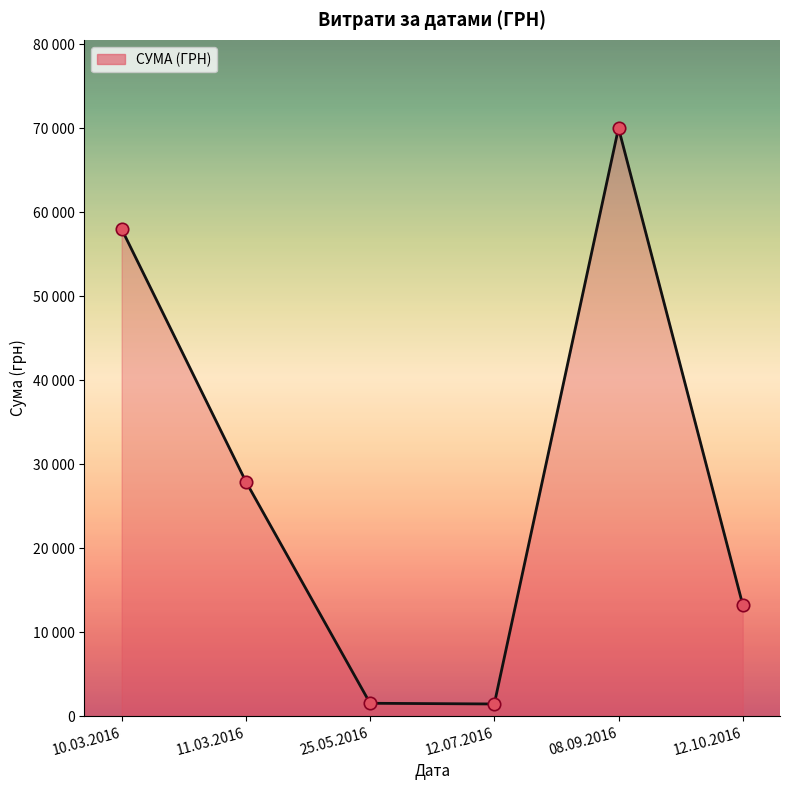

Approximately how many times larger is the value at 12.07.2016 compared to 11.03.2016?

0.1